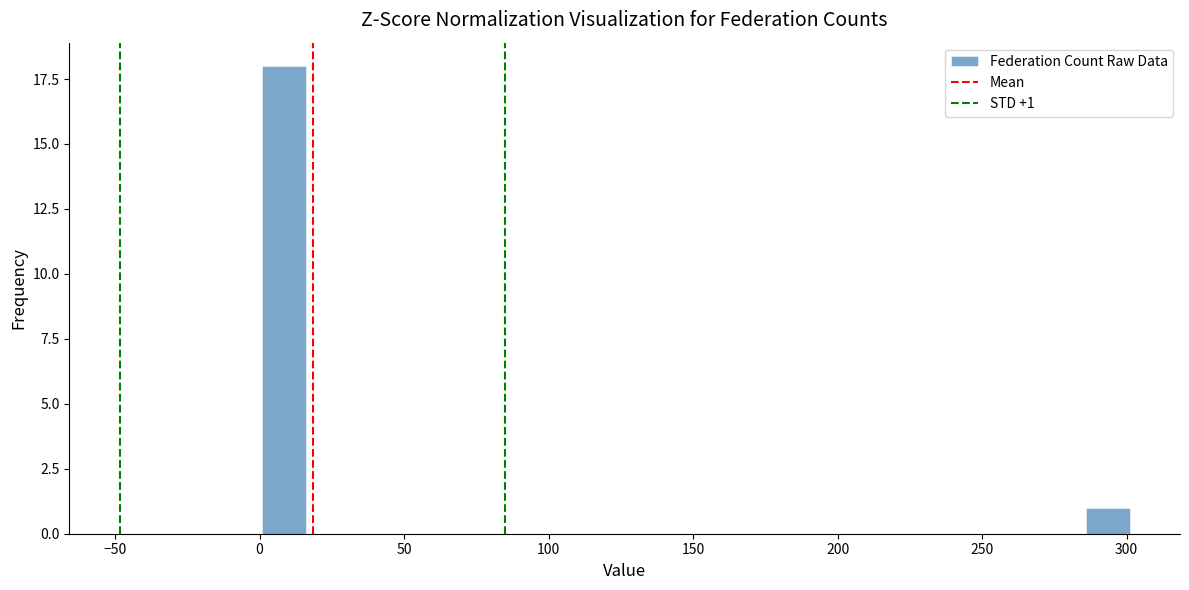

Around what value on the x-axis is the tallest bar? Give the approximate position of its centre, as read against the axis.

10